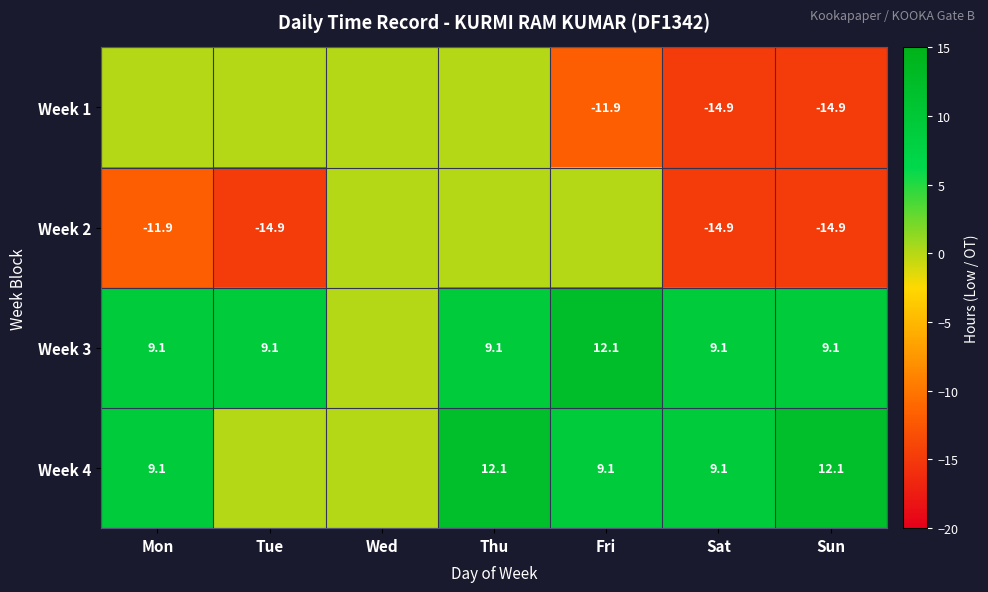

Is it true that Week 3 equals 6.2 at Tue?

False